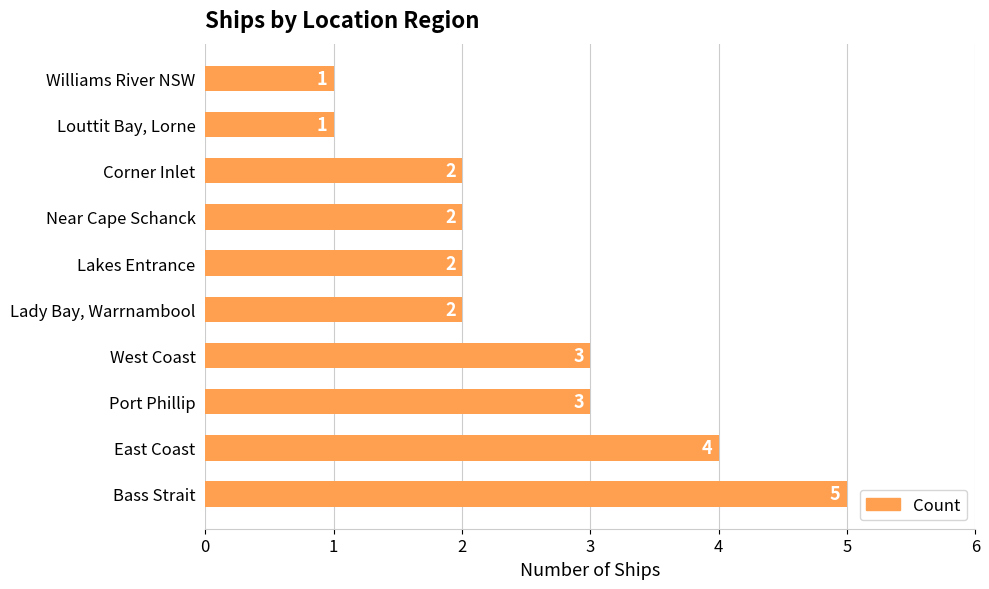

What is the difference between the maximum and minimum values?

4